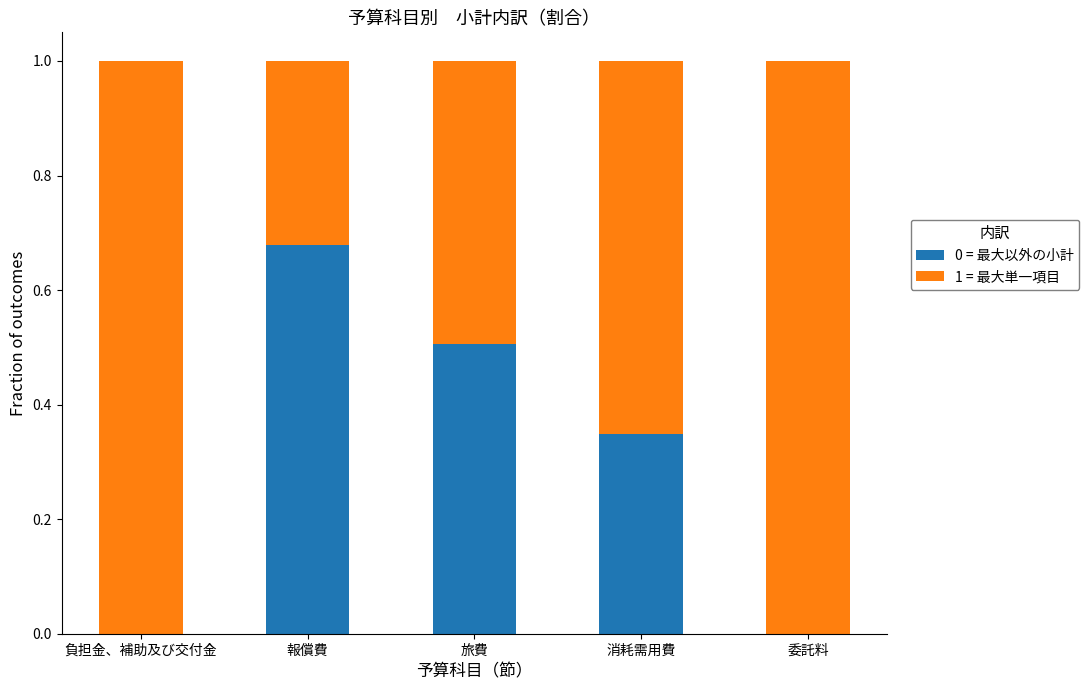

True or false: 0 = 最大以外の小計 has a value of 0.4 at 報償費.

False